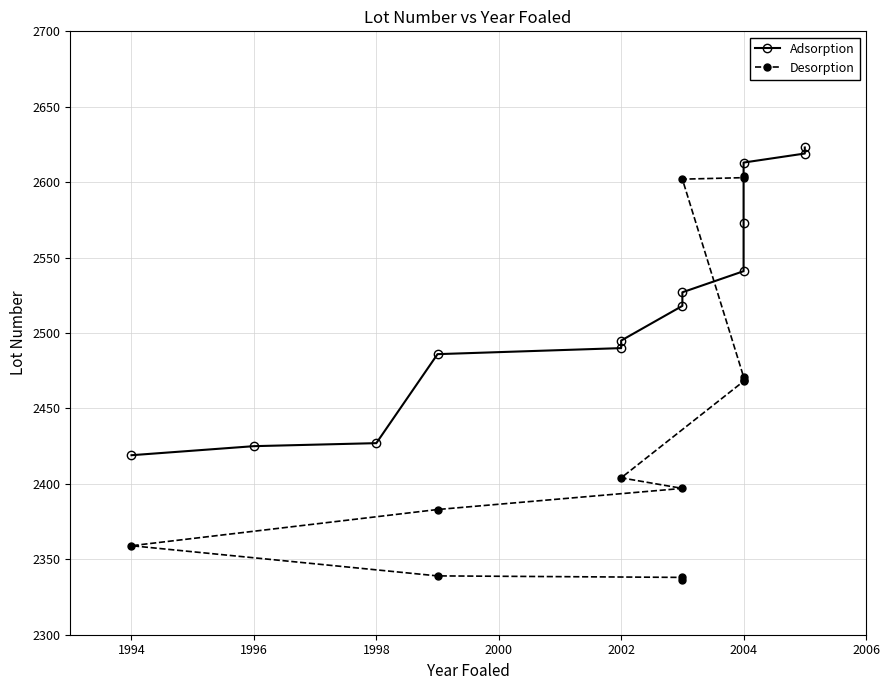

What is the difference between the maximum and minimum values in the Adsorption series?

204